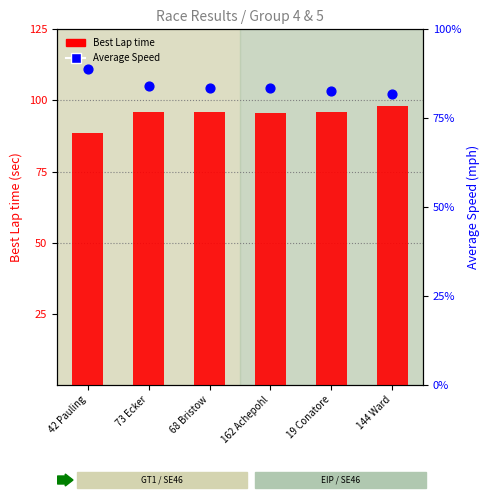

Which series has the largest Y range (max minus min)?

Best Lap time